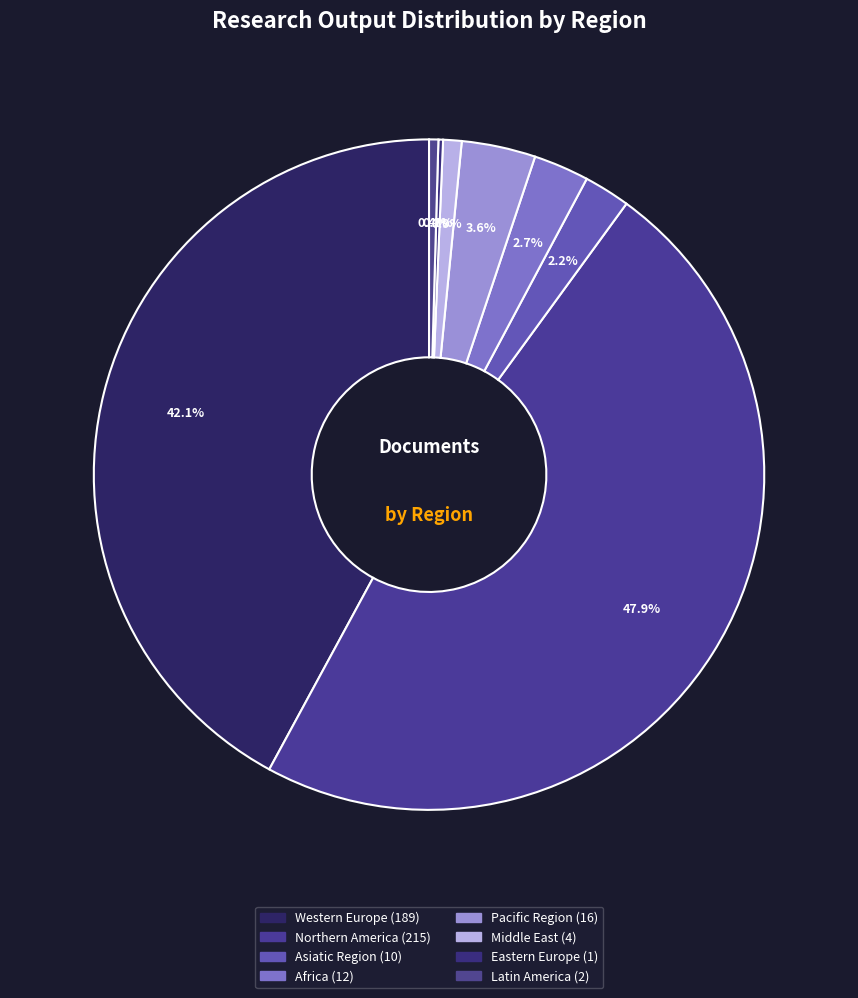

Which slice is the largest?

Northern America